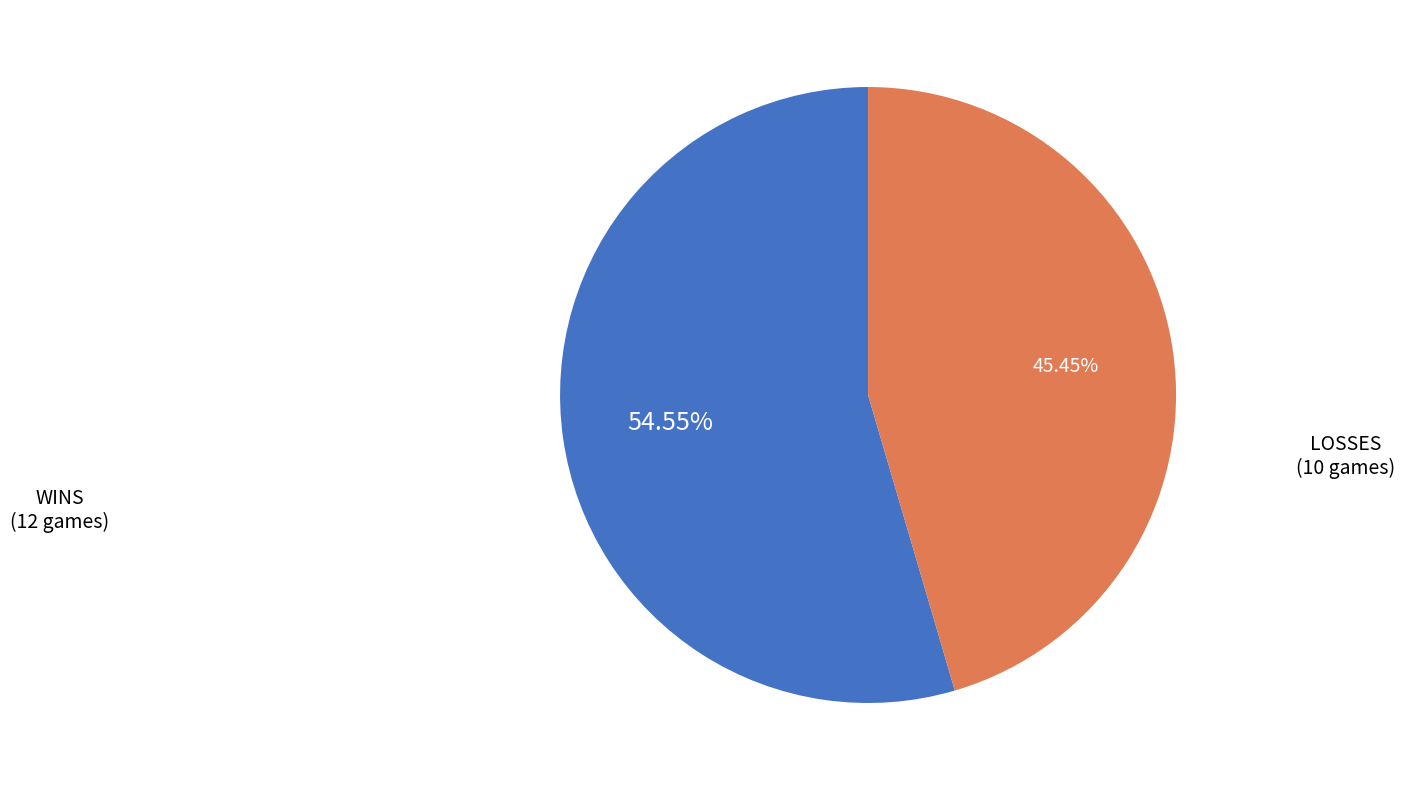

Does any single category account for the majority?

Yes